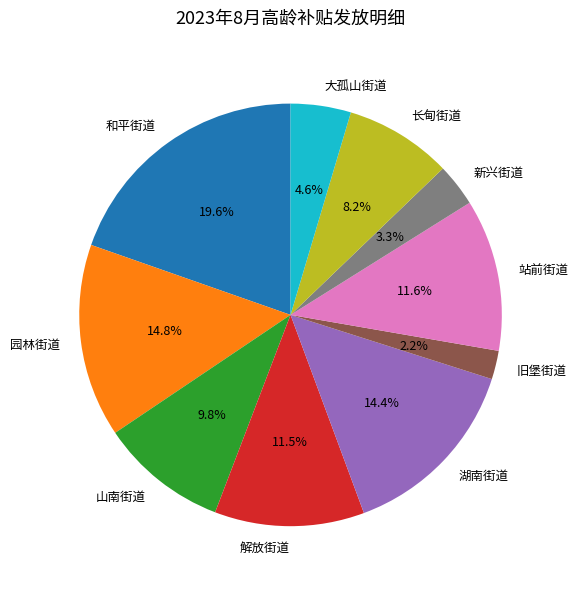

The 湖南街道 slice represents 14% of the pie. True or false?

True